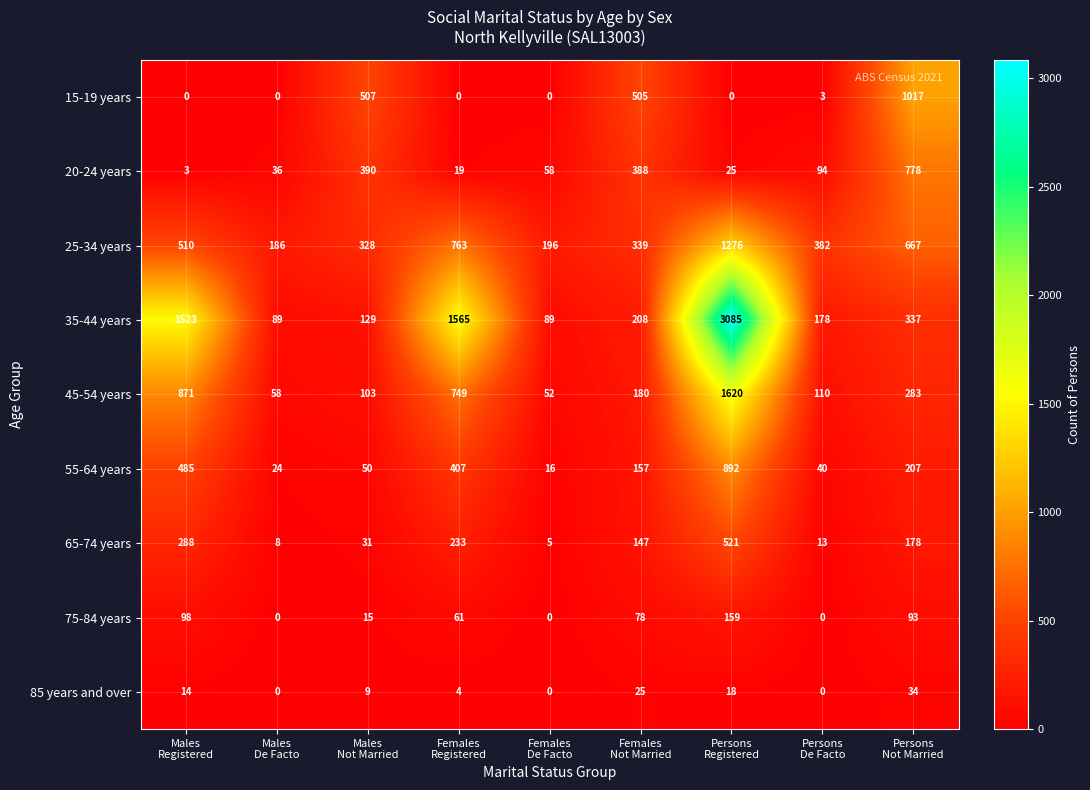

Which series has the largest total across all categories?

35-44 years